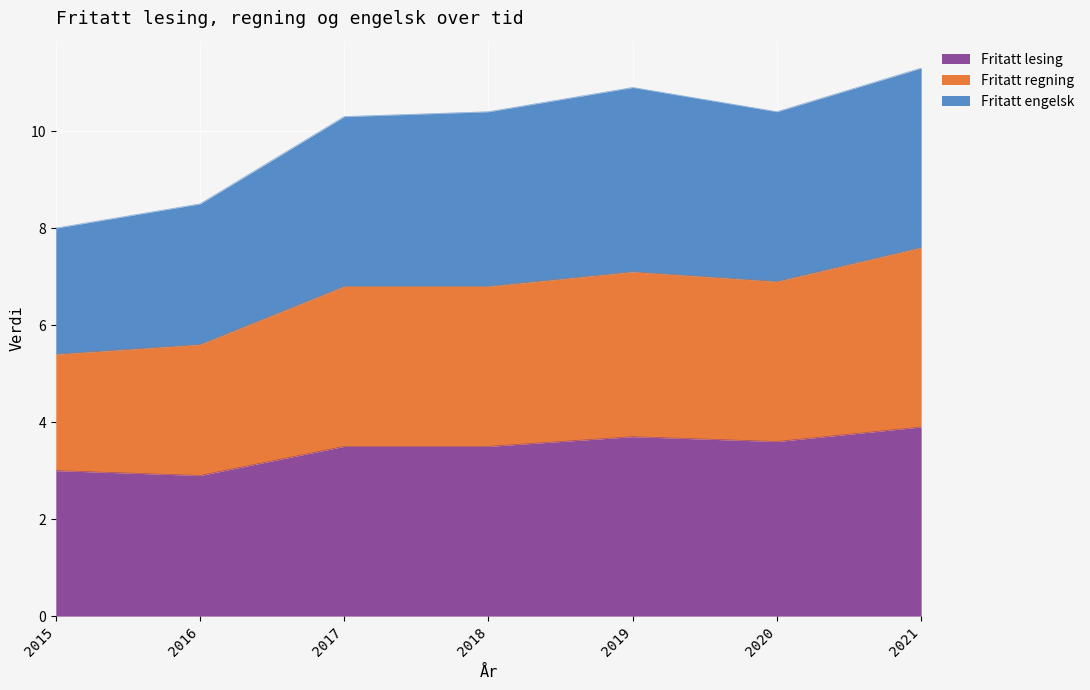

True or false: Fritatt regning and Fritatt lesing intersect in this chart.

False